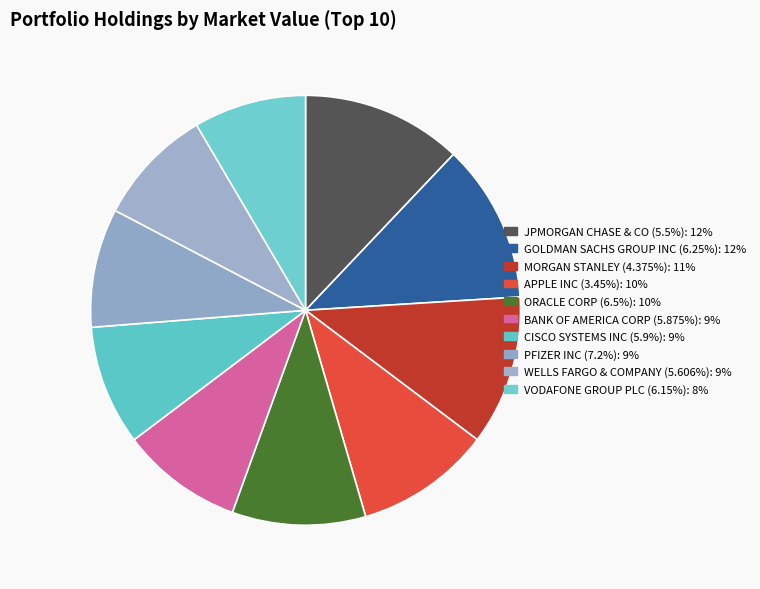

How many segments does this pie chart have?

10